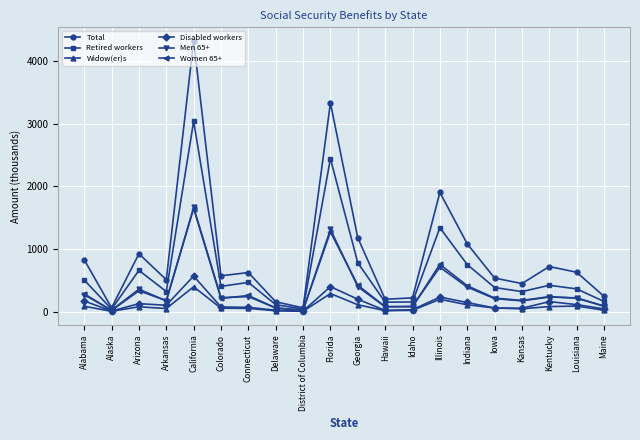

How many values in the Women 65+ series are below 216?

10